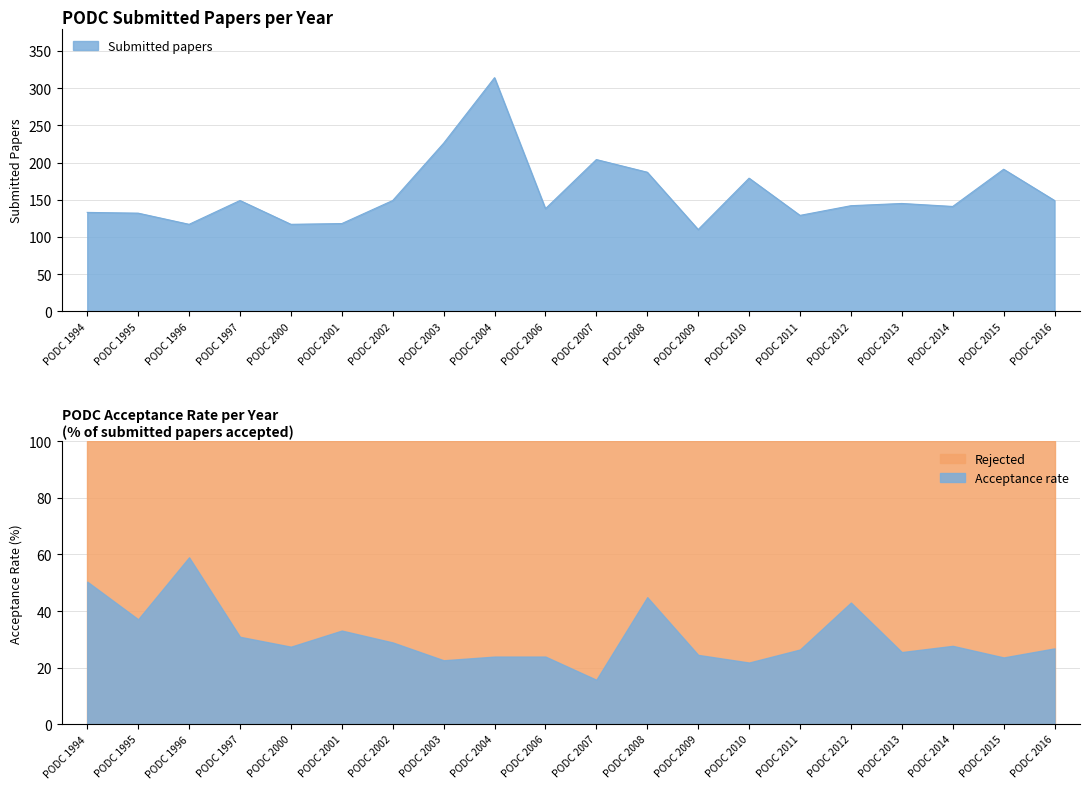

List the labels in order of value, smallest first.

PODC 2009, PODC 1996, PODC 2000, PODC 2001, PODC 2011, PODC 1995, PODC 1994, PODC 2006, PODC 2014, PODC 2012, PODC 2013, PODC 1997, PODC 2002, PODC 2016, PODC 2010, PODC 2008, PODC 2015, PODC 2007, PODC 2003, PODC 2004